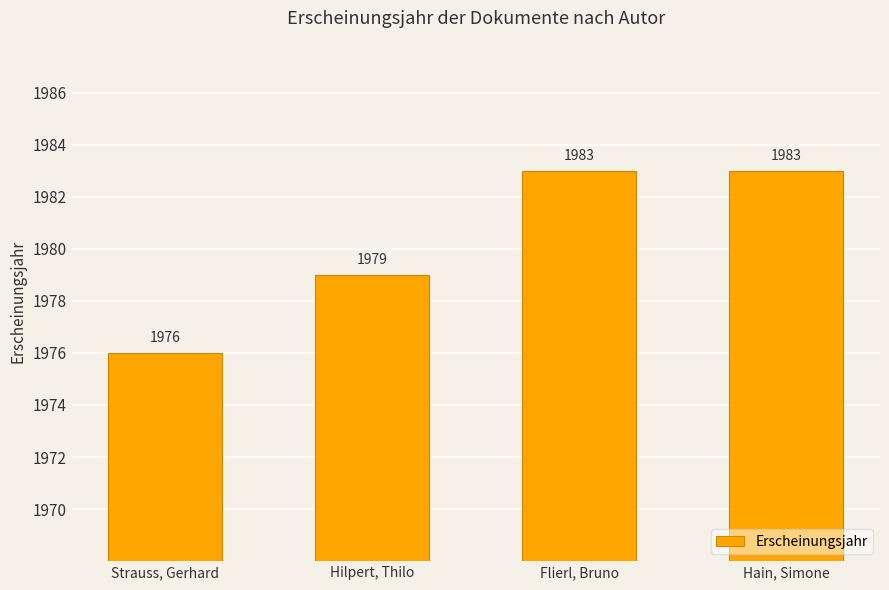

Between Hilpert, Thilo and Flierl, Bruno, which is larger?

Flierl, Bruno